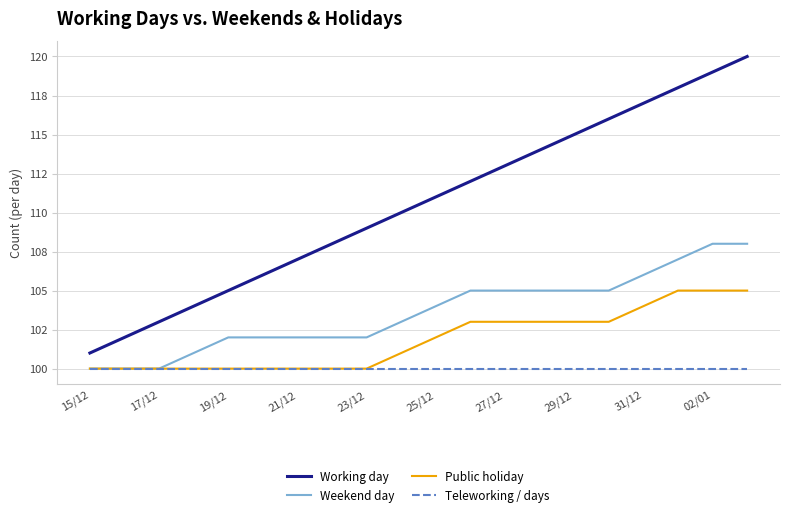

True or false: Weekend day and Working day intersect in this chart.

False